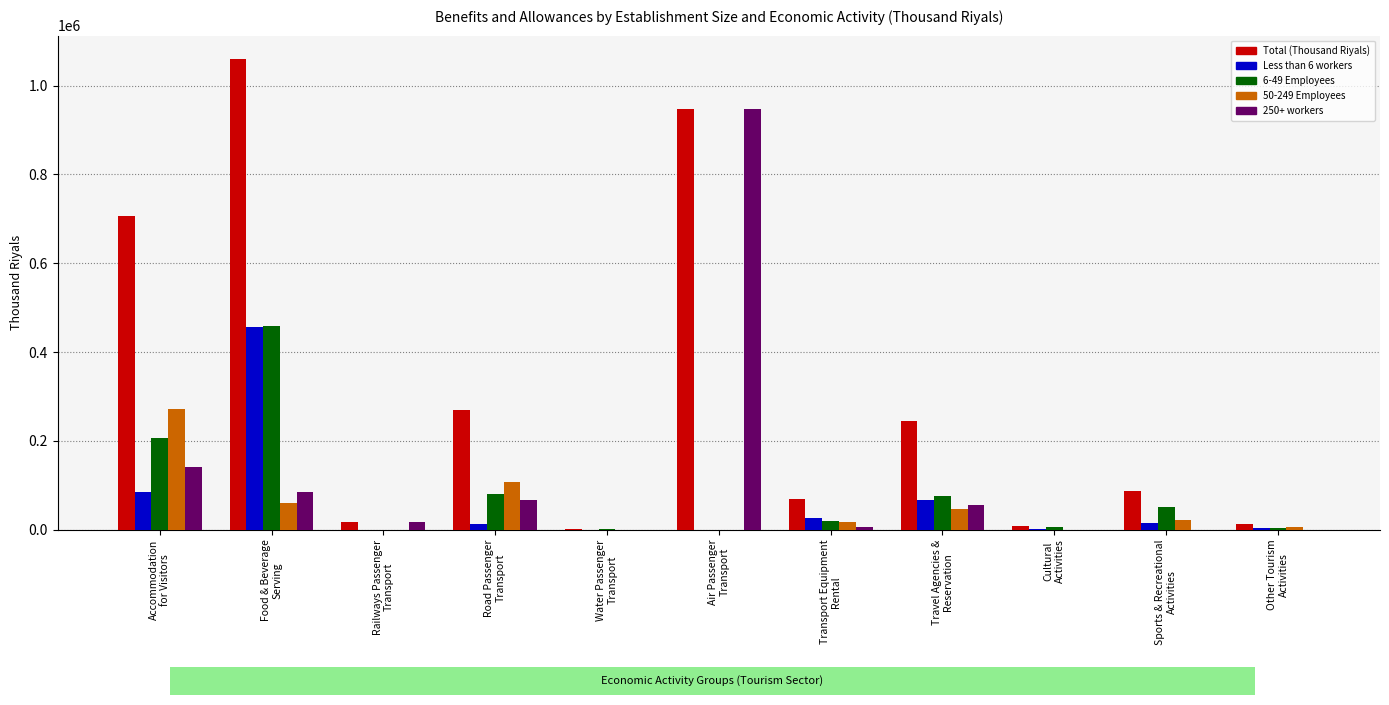

What is the highest value of the 50-249 Employees series?

272316.9